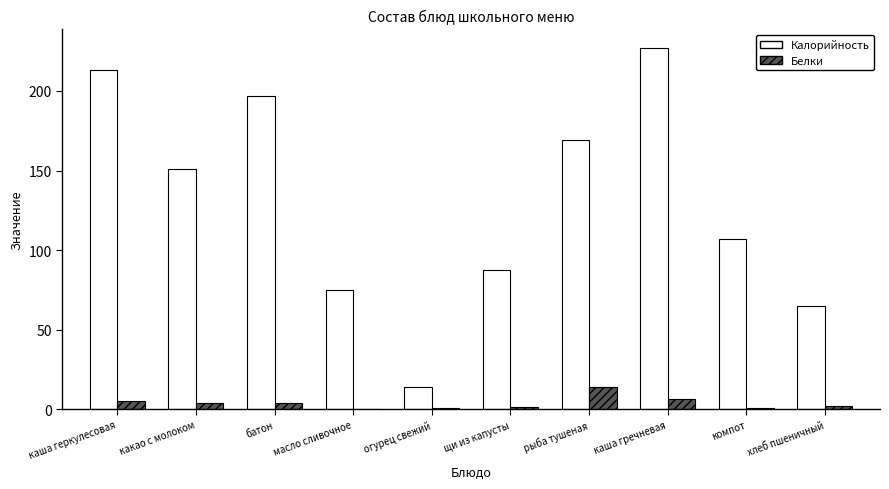

What is the approximate value of Белки at огурец свежий?

0.8